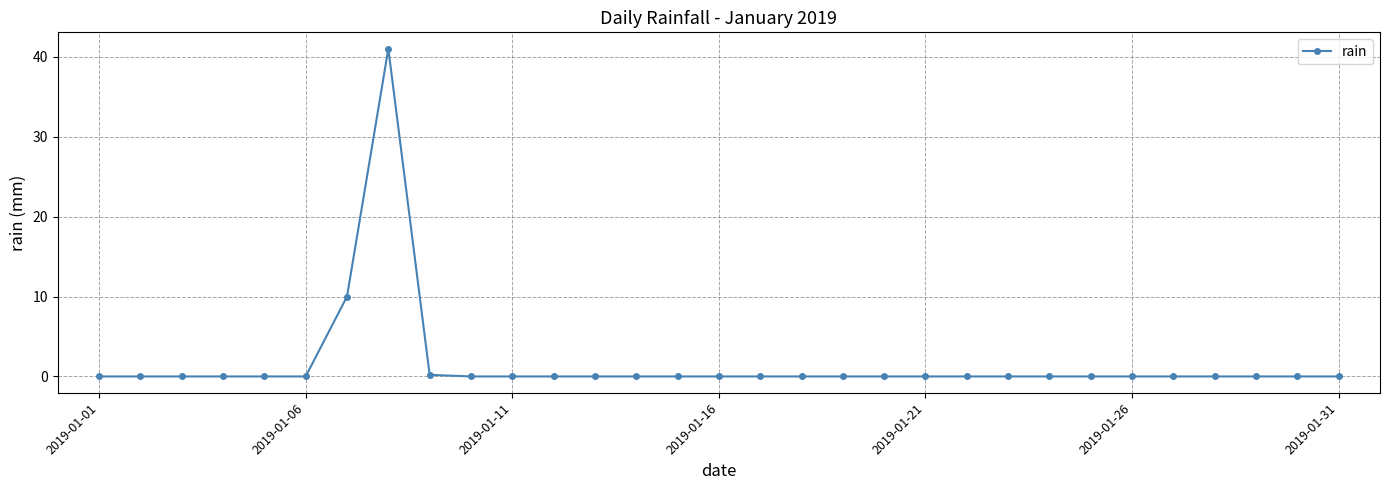

What is the greatest value displayed?

41.0